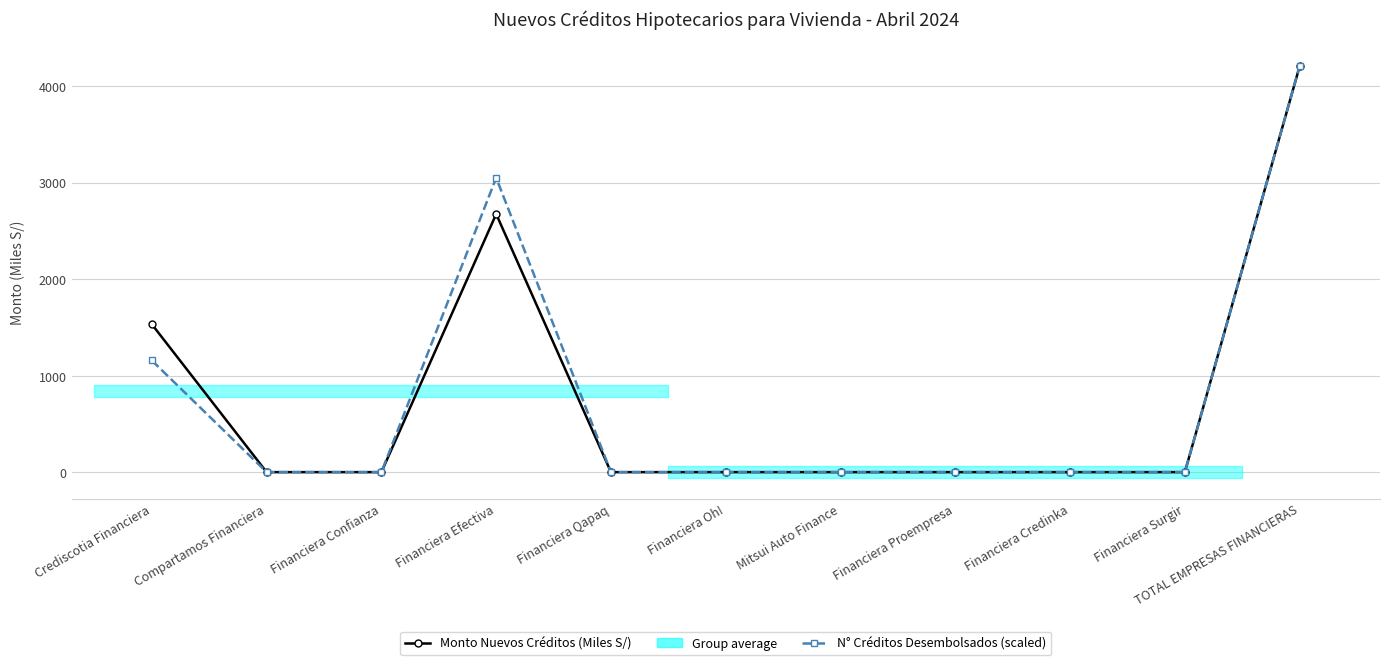

At which category is the sum across all series the highest?

TOTAL EMPRESAS FINANCIERAS